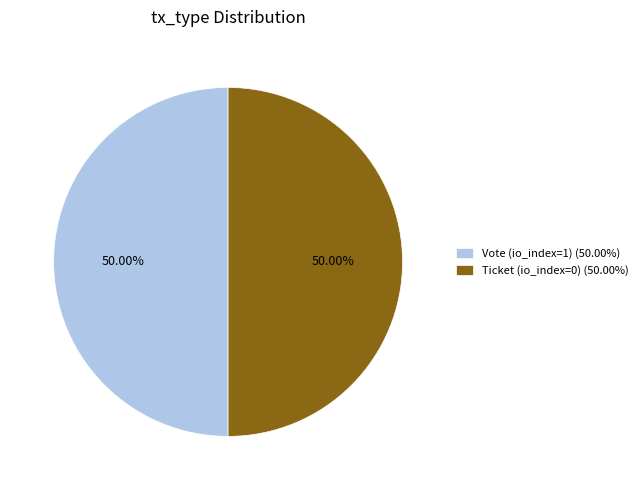

What percentage do Ticket (io_index=0) and Vote (io_index=1) together represent?

100.0%